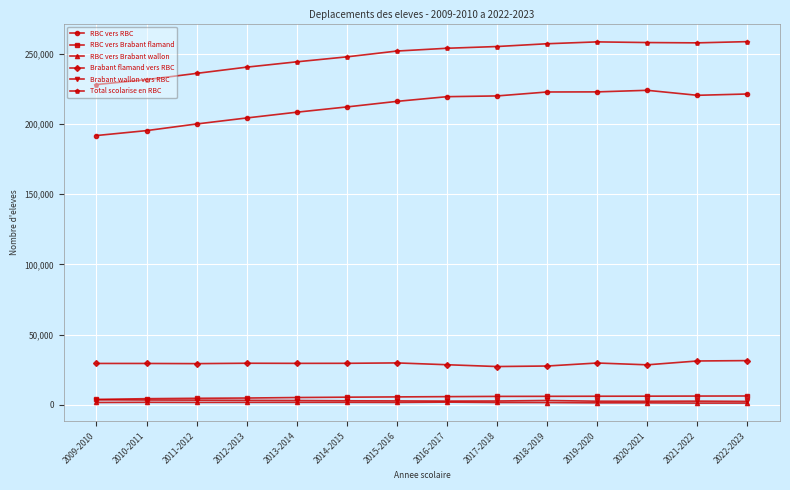

At which label does Brabant flamand vers RBC first exceed 29499?

2012-2013